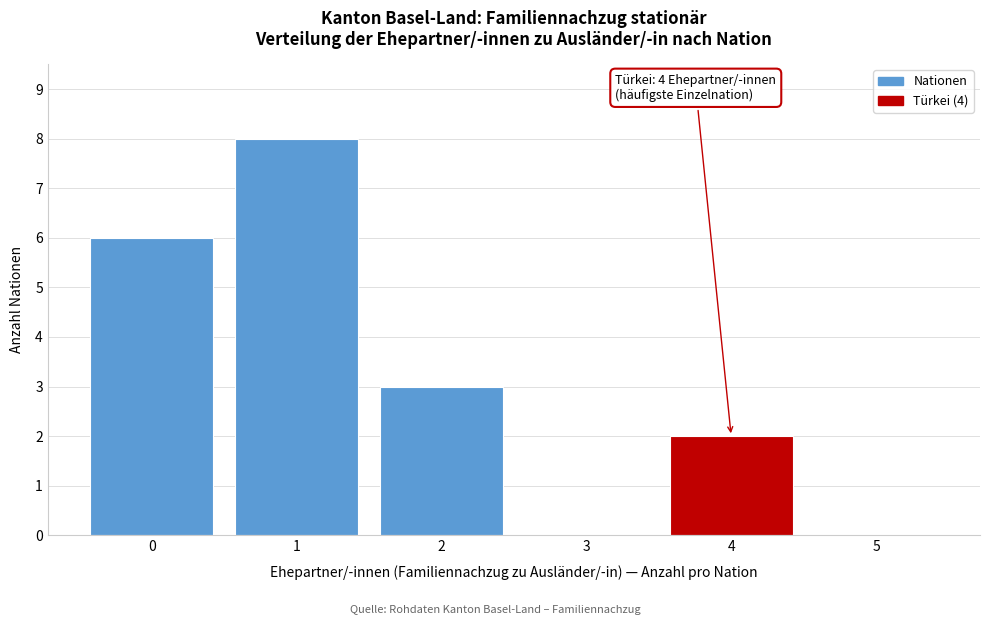

Reading left to right, extract all data points from this chart.

0=6	1=8	2=3	3=0	4=2	5=0